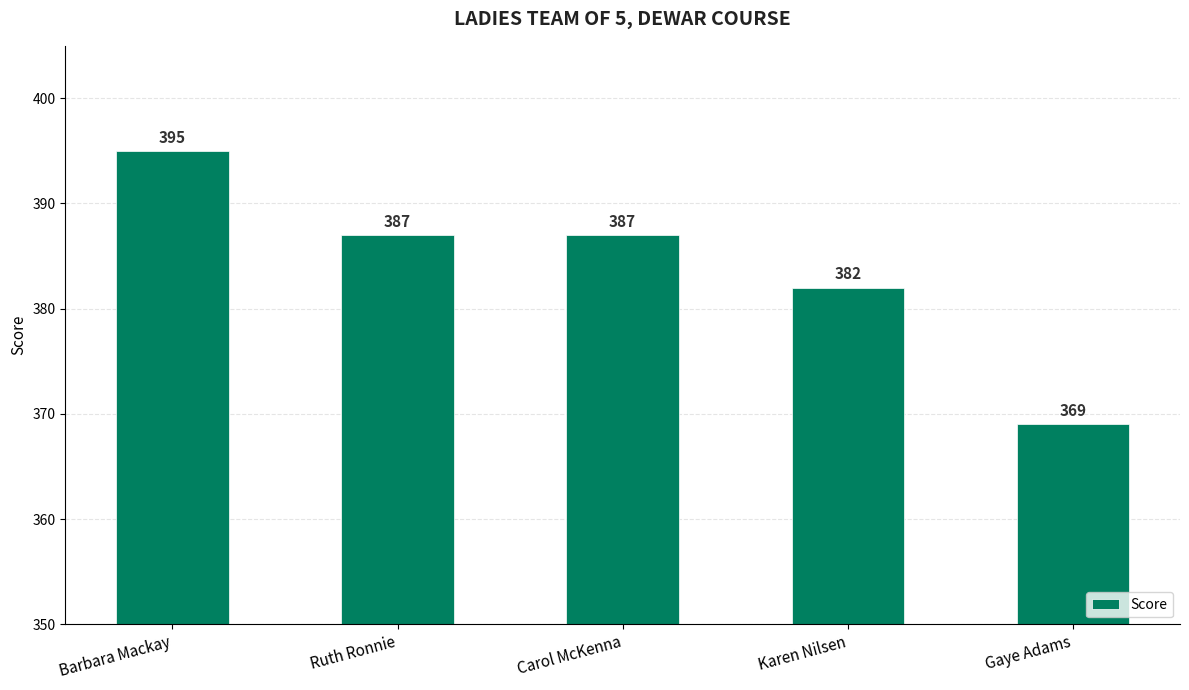

Reading left to right, what are all the values shown in this chart?

395	387	387	382	369